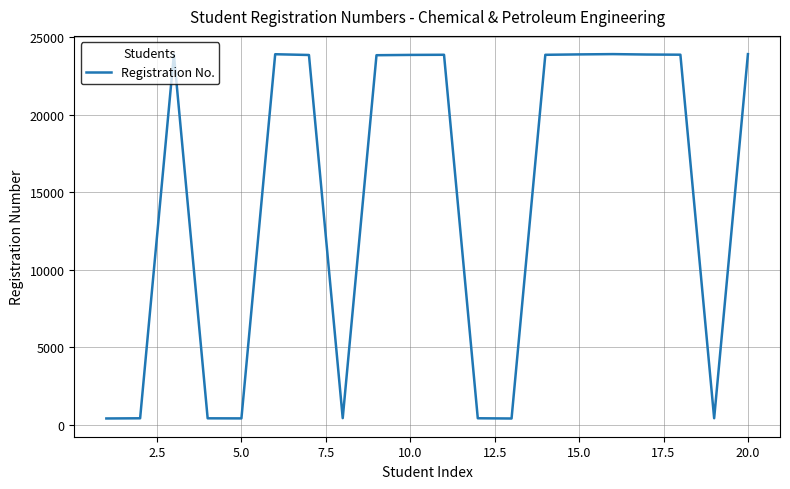

What is the difference between the maximum and minimum values?

23517